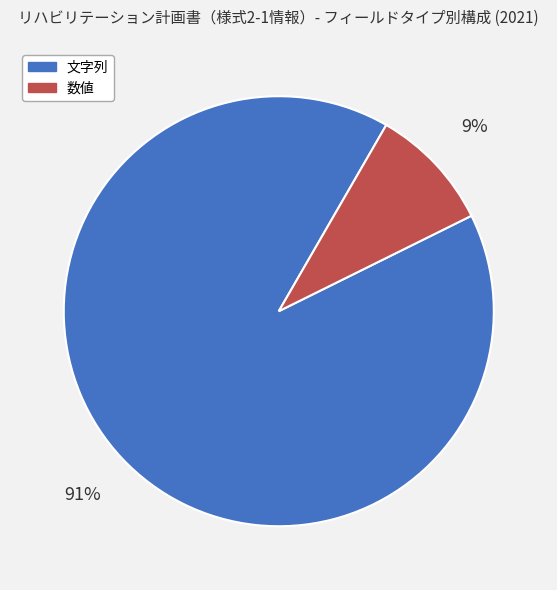

Which has a higher value, 文字列 or 数値?

文字列